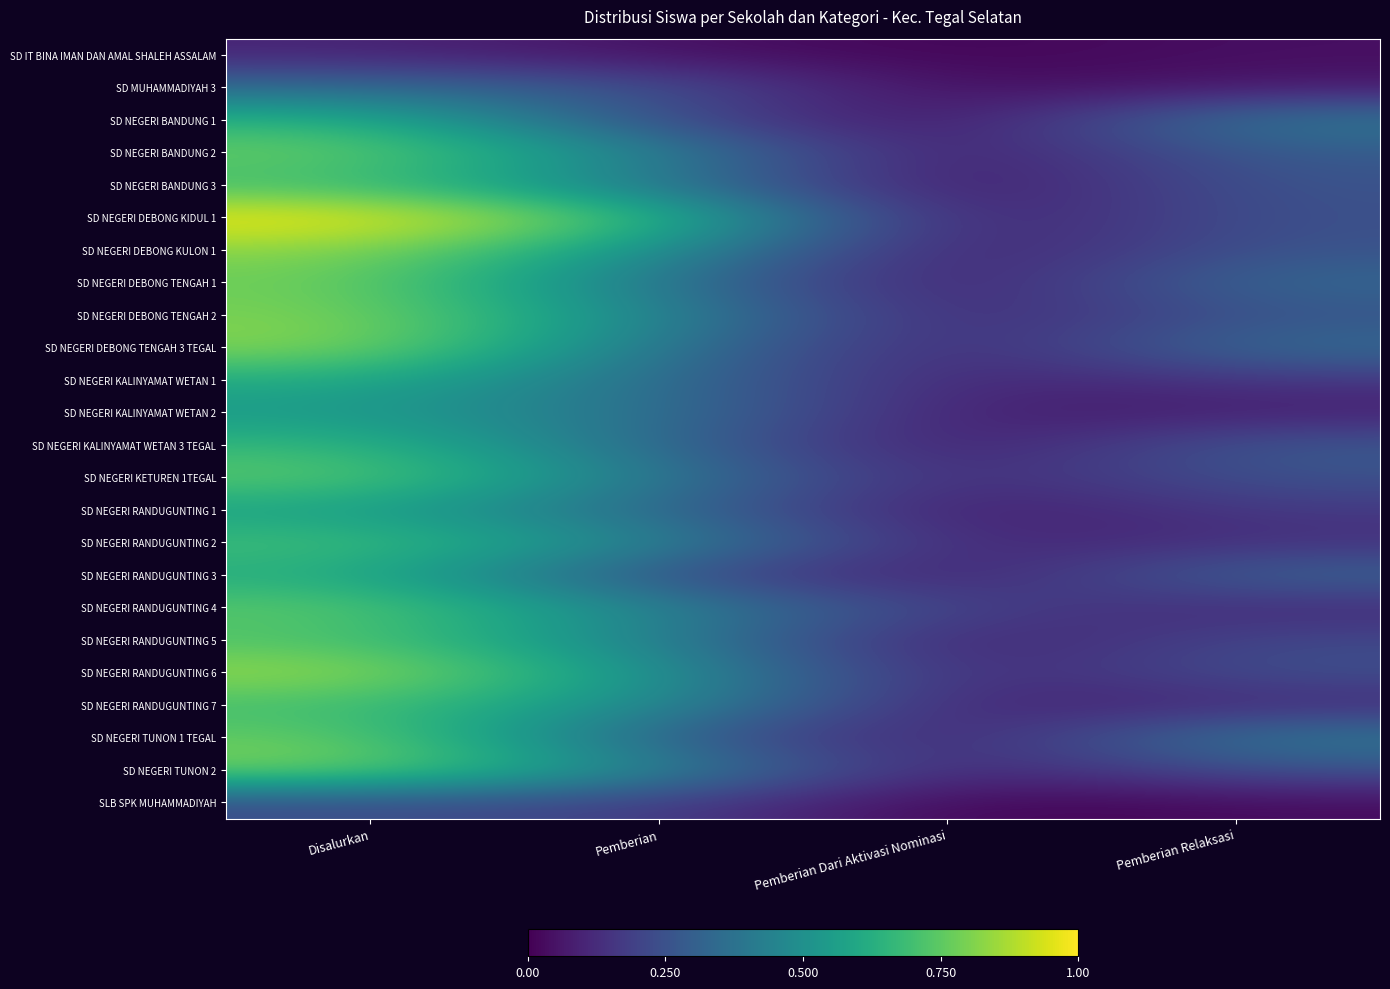

Count the number of categories in the chart.

4